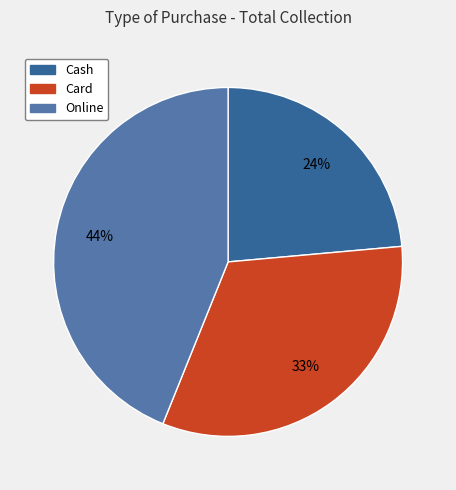

What percentage is the Online slice, to the nearest percent?

44%